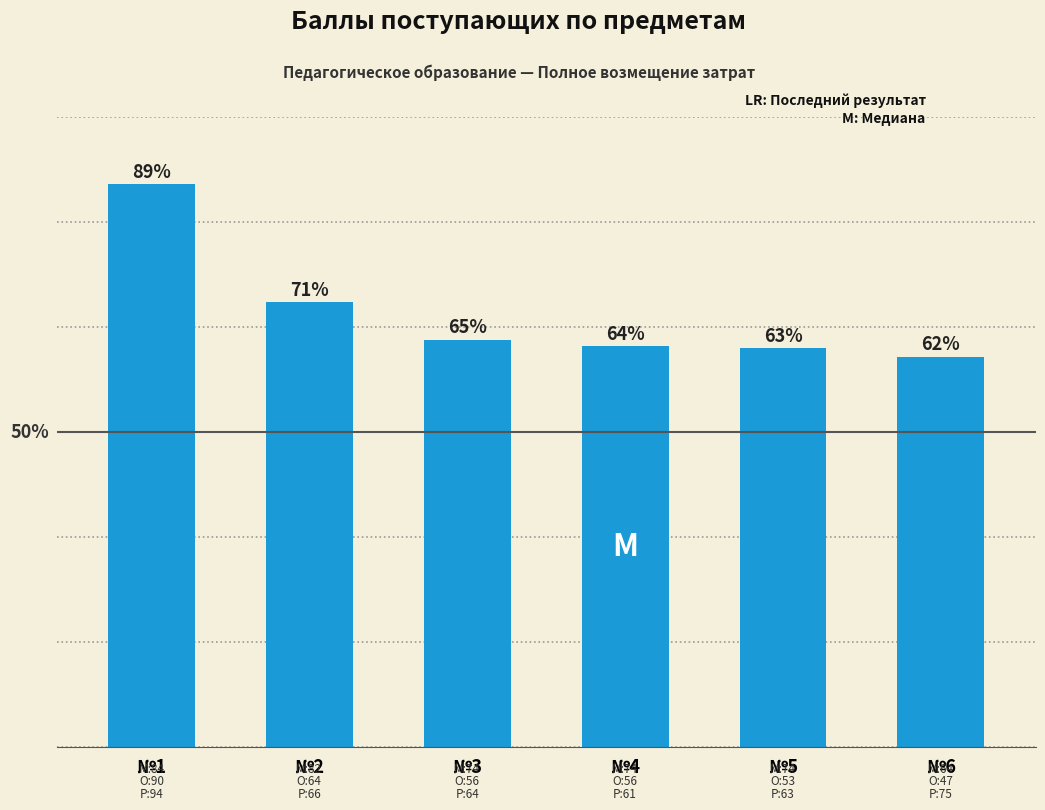

Are the bars horizontal?

No